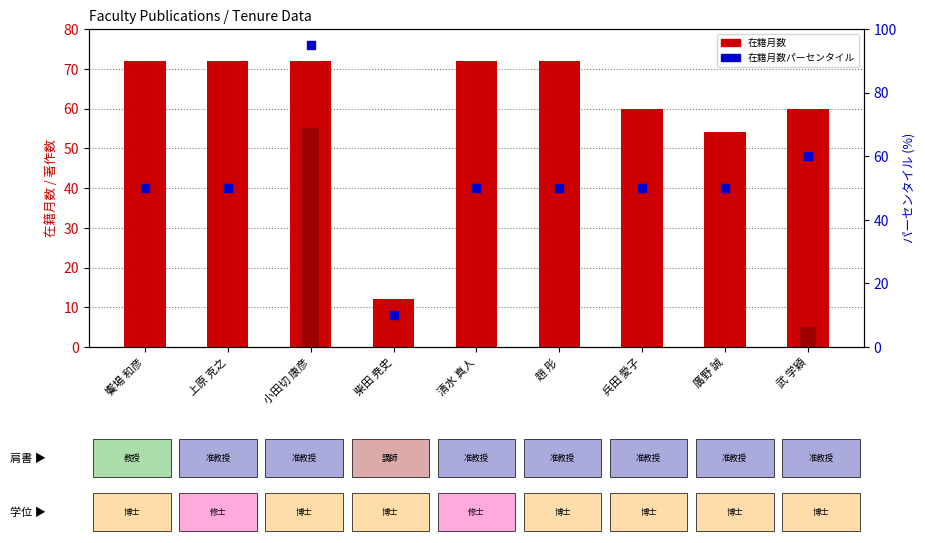

Is the value of 在籍月数パーセンタイル at 清水 真人 greater than the value of 著作合計(×5) at 武 学穎?

Yes